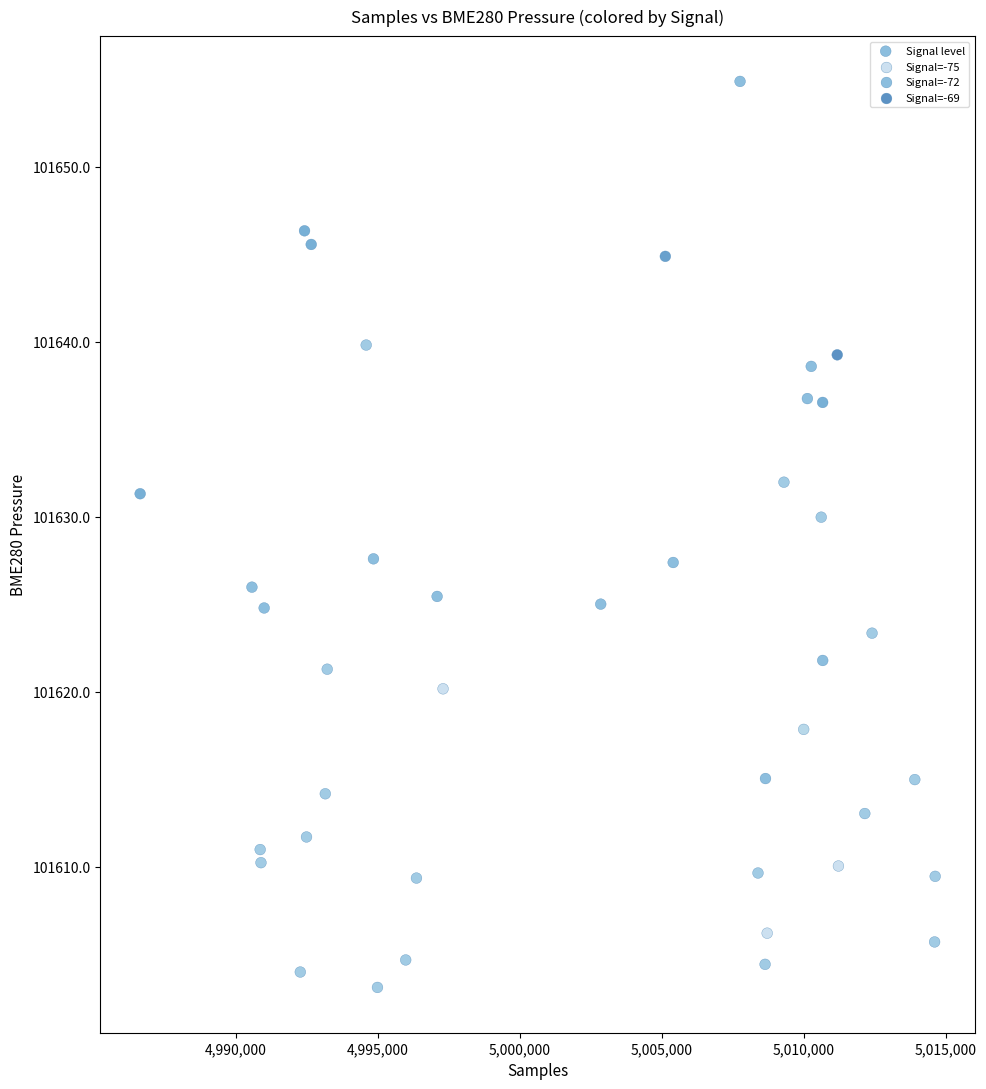

What is the range of X values (max minus min)?

28011.0